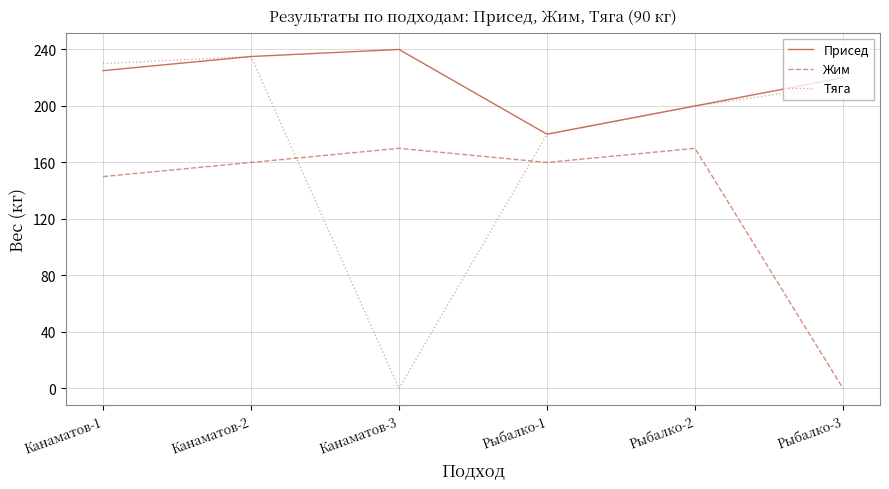

At which category does the chart reach its peak across all series?

Канаматов-3